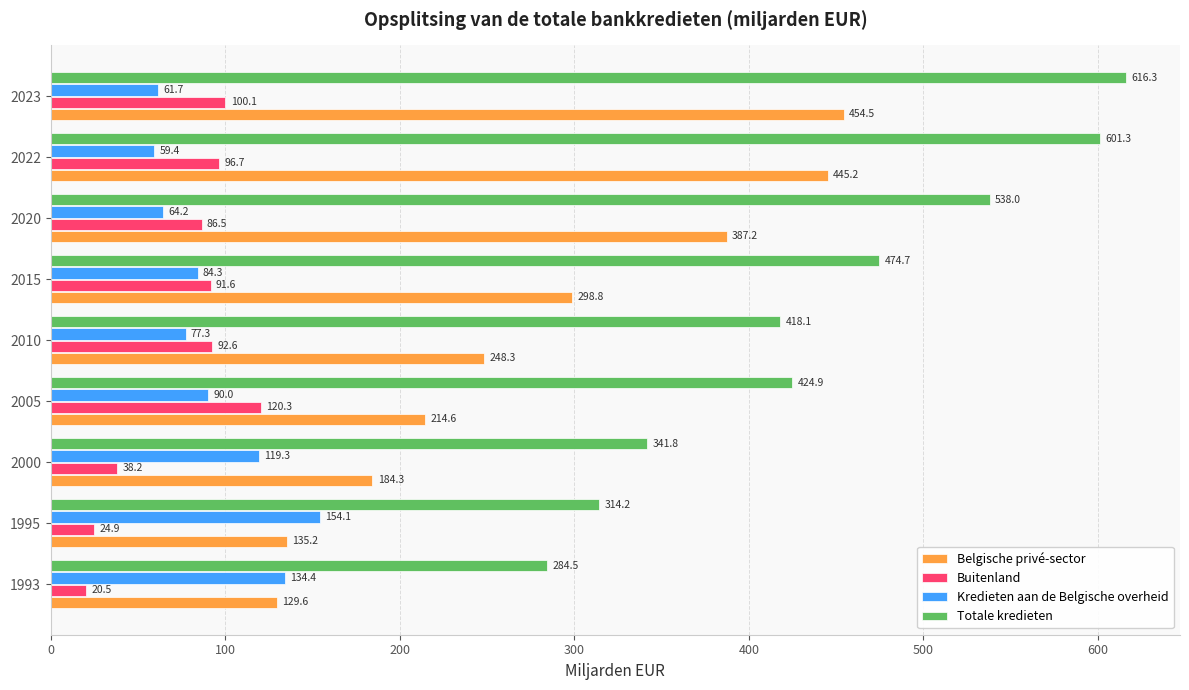

At which label does Buitenland reach its minimum?

1993